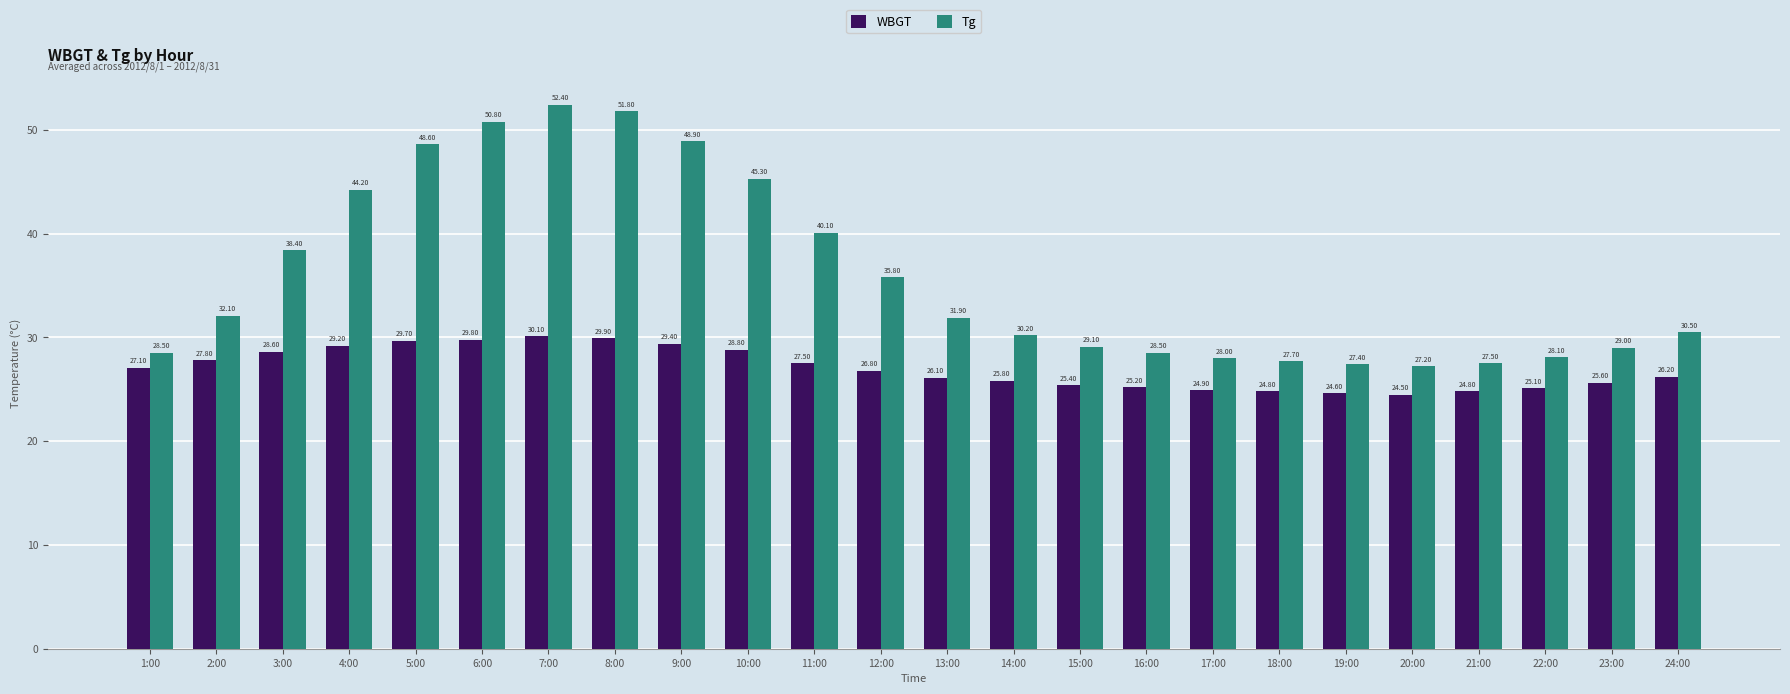

How many groups of bars are there?

24